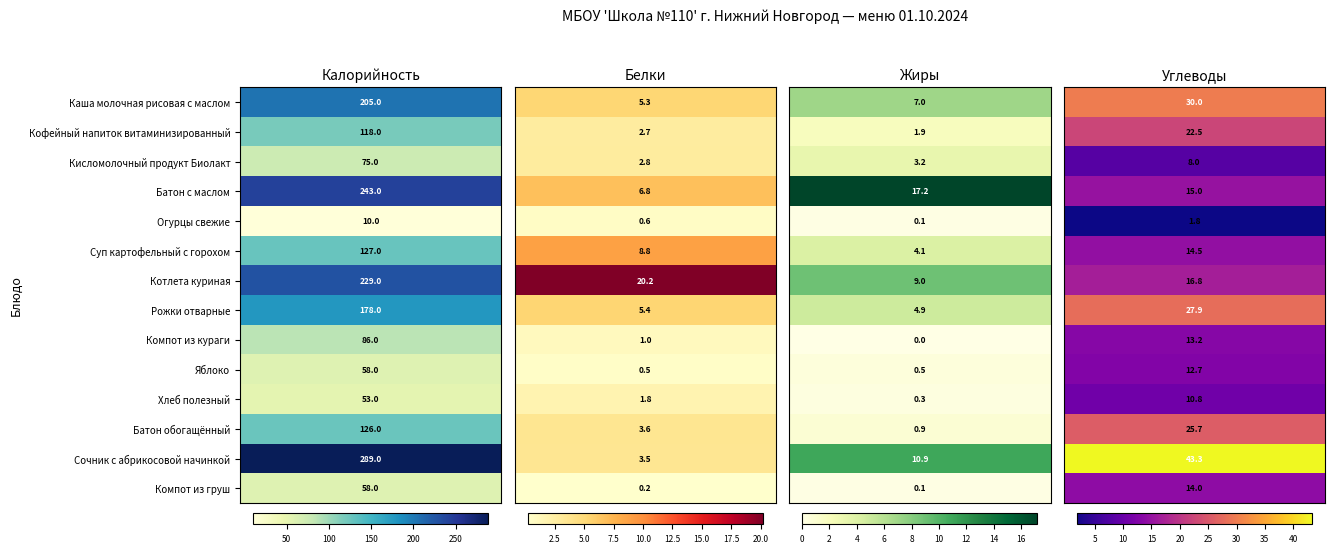

Reading left to right, what are all the values shown in this chart?

Каша молочная рисовая с маслом: 0=205.0	1=5.3	2=7.0	3=30.0
Кофейный напиток витаминизированный: 0=118.0	1=2.7	2=1.9	3=22.5
Кисломолочный продукт Биолакт: 0=75.0	1=2.8	2=3.2	3=8.0
Батон с маслом: 0=243.0	1=6.8	2=17.2	3=15.0
Огурцы свежие: 0=10.0	1=0.6	2=0.1	3=1.8
Суп картофельный с горохом: 0=127.0	1=8.8	2=4.1	3=14.5
Котлета куриная: 0=229.0	1=20.2	2=9.0	3=16.8
Рожки отварные: 0=178.0	1=5.4	2=4.9	3=27.9
Компот из кураги: 0=86.0	1=1.0	2=0.0	3=13.2
Яблоко: 0=58.0	1=0.5	2=0.5	3=12.7
Хлеб полезный: 0=53.0	1=1.8	2=0.3	3=10.8
Батон обогащённый: 0=126.0	1=3.6	2=0.9	3=25.7
Сочник с абрикосовой начинкой: 0=289.0	1=3.5	2=10.9	3=43.3
Компот из груш: 0=58.0	1=0.2	2=0.1	3=14.0